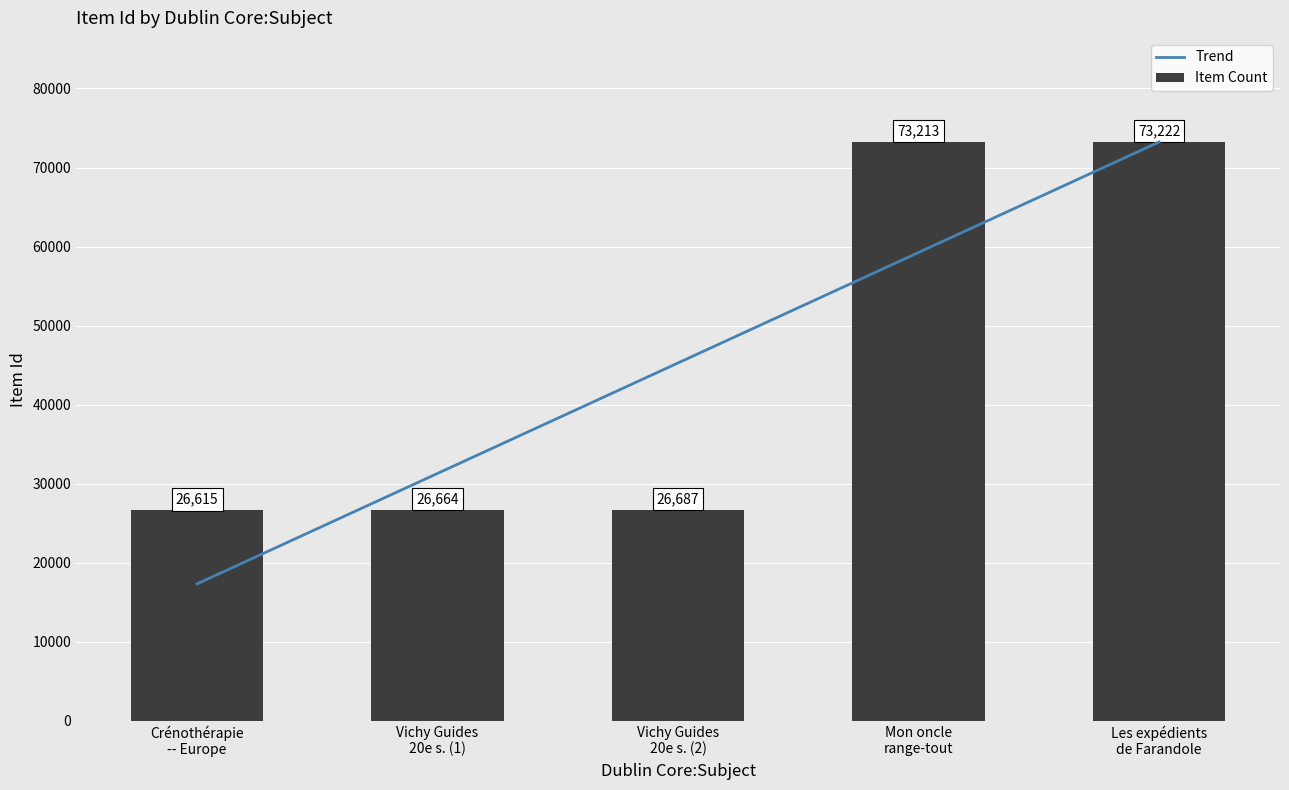

Which category has the lowest value across all series?

Crénothérapie -- Europe